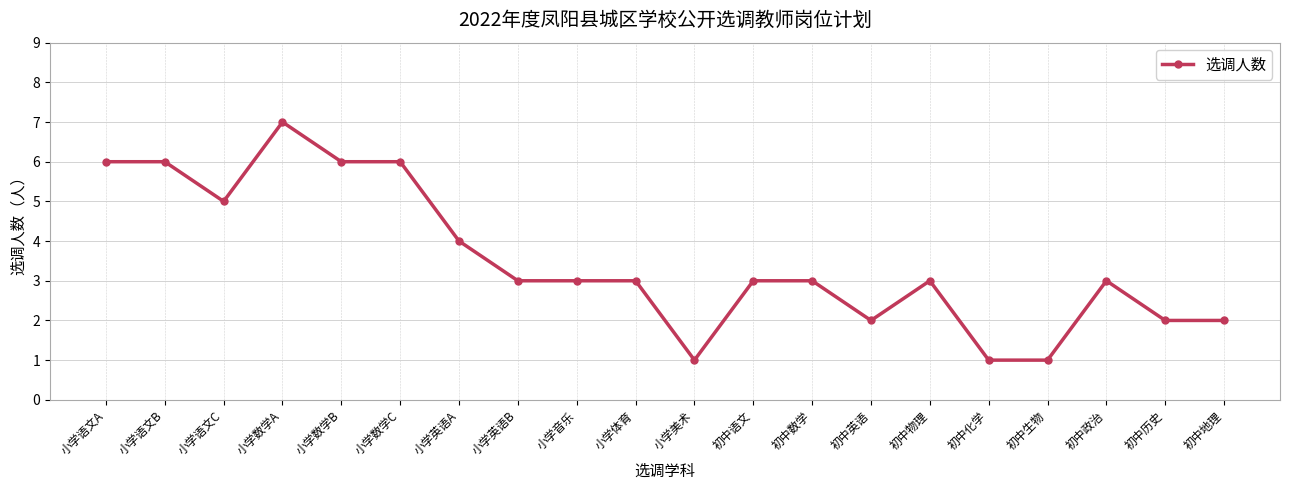

Is it true that the value at 初中地理 is 3?

False